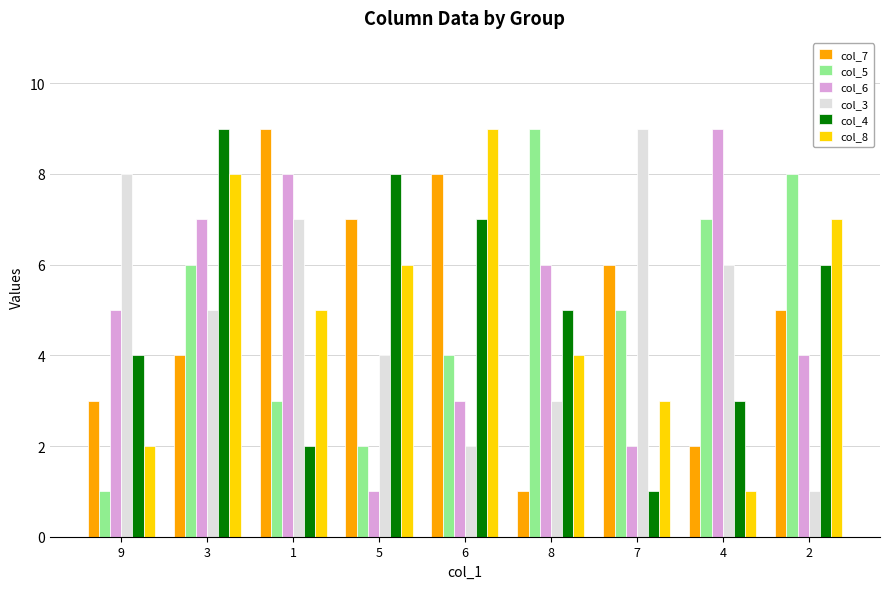

How many values in the col_5 series are below 5?

4